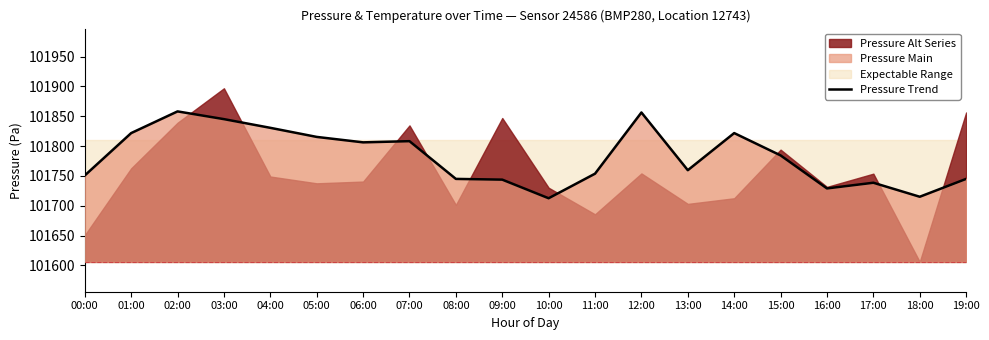

How many interior local peaks (higher than both neighbors) does the data have?

5